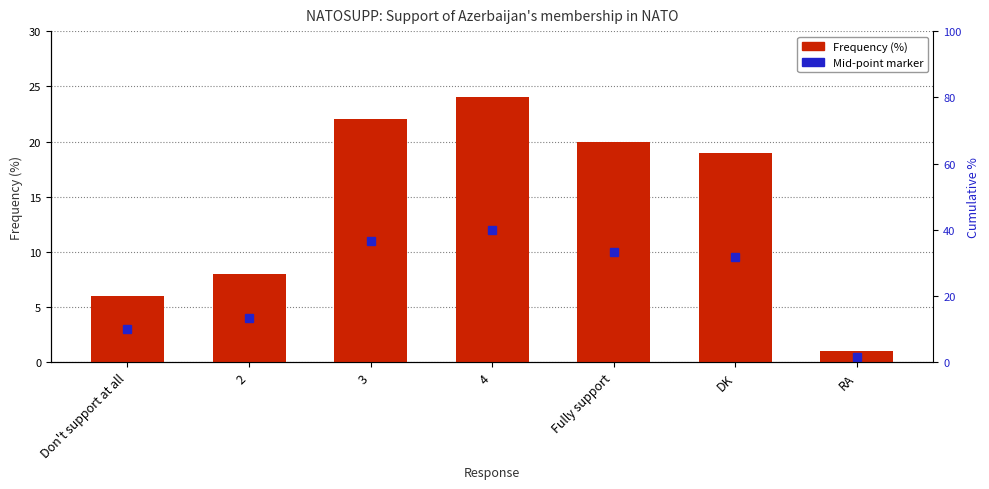

What is the change in value from Don't support at all to DK?

+13